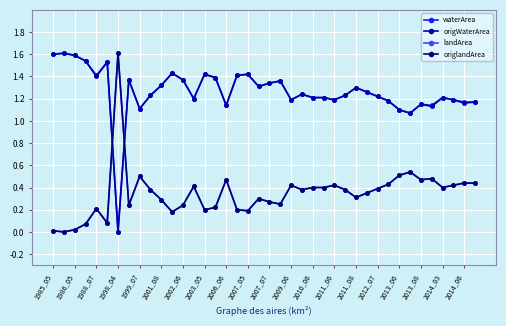

At which category is the sum across all series the highest?

23